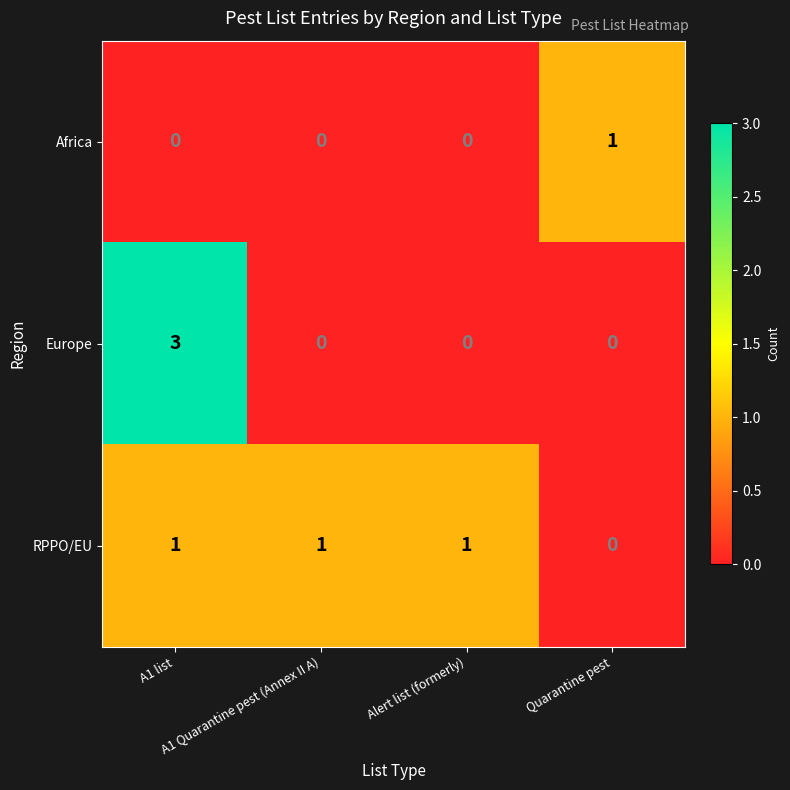

What is the greatest value displayed?

3